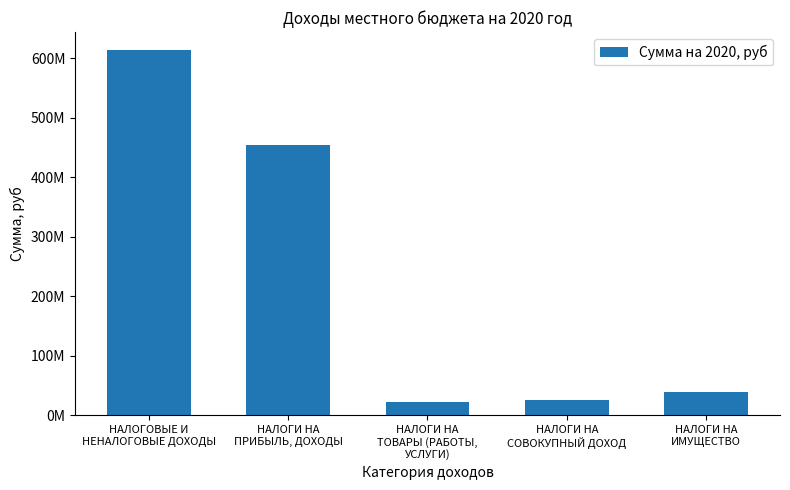

Approximately how many times larger is the value at НАЛОГИ НА
ИМУЩЕСТВО compared to НАЛОГИ НА
ПРИБЫЛЬ, ДОХОДЫ?

0.1